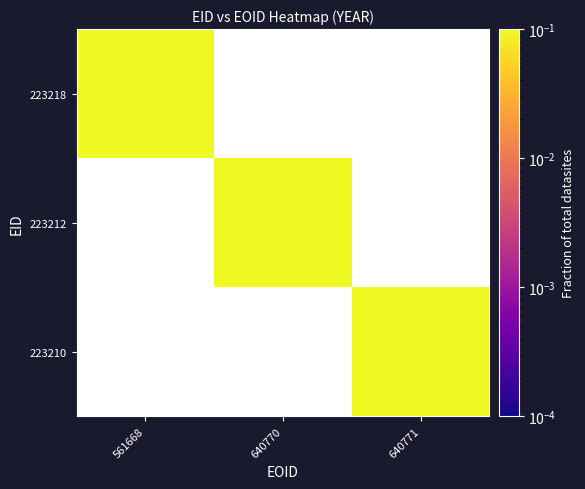

At which label does 223212 reach its minimum?

561668